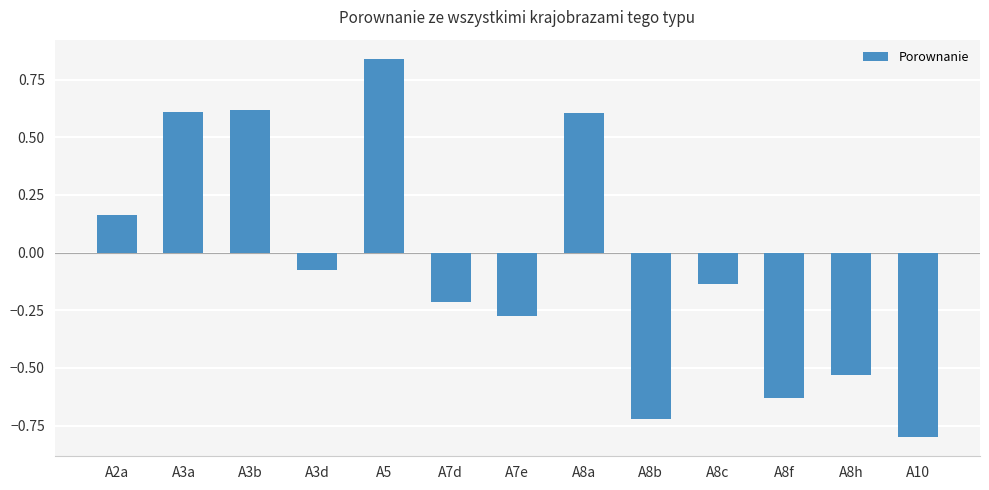

Between A8a and A8f, which is larger?

A8a